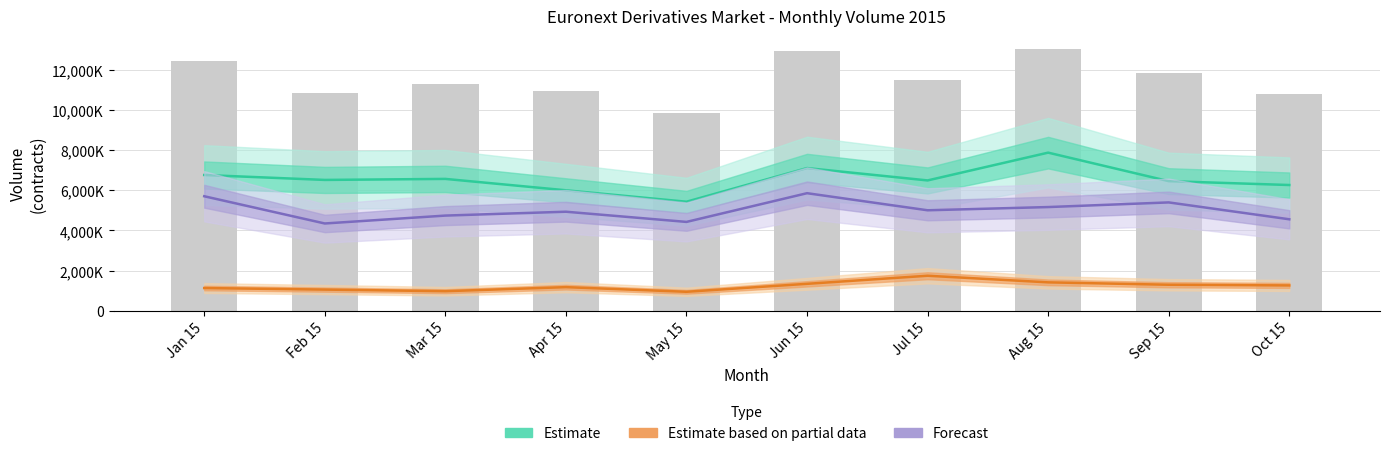

What is the difference between the second highest and second lowest values in the Total Futures (Forecast) series?

1280879